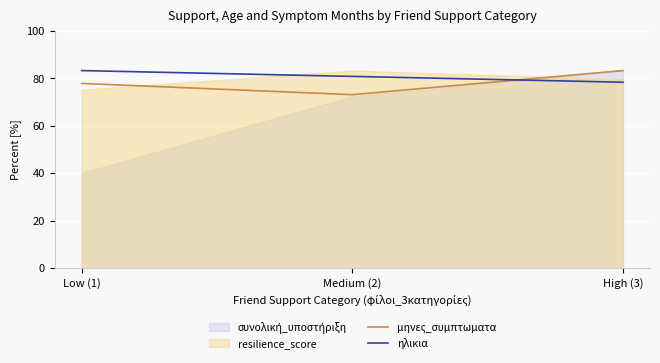

How many data points in ηλικια are above 80?

2